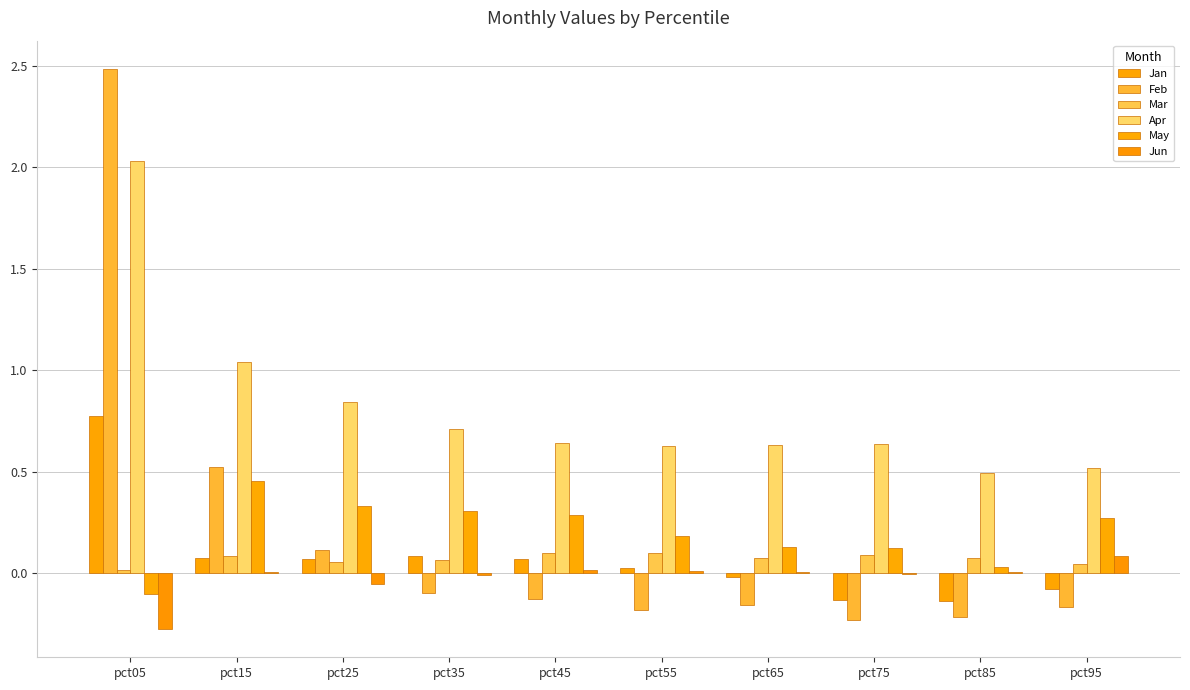

Is it true that Jan equals 0.1 at pct35?

False